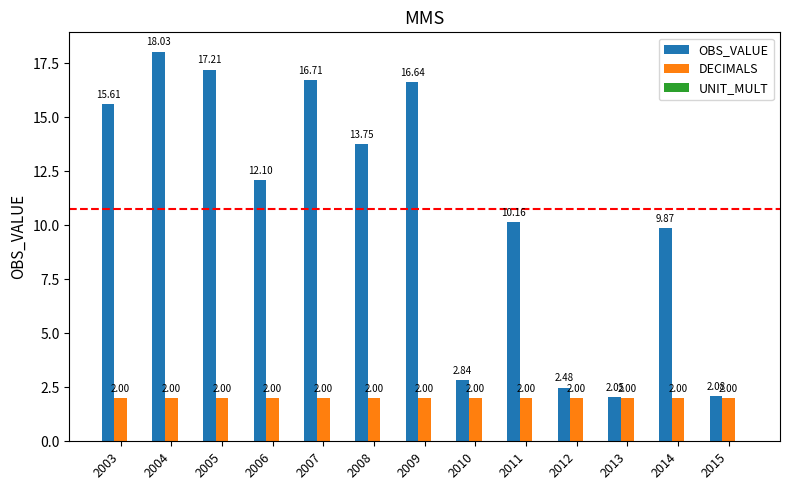

Which series has the widest spread of values?

OBS_VALUE